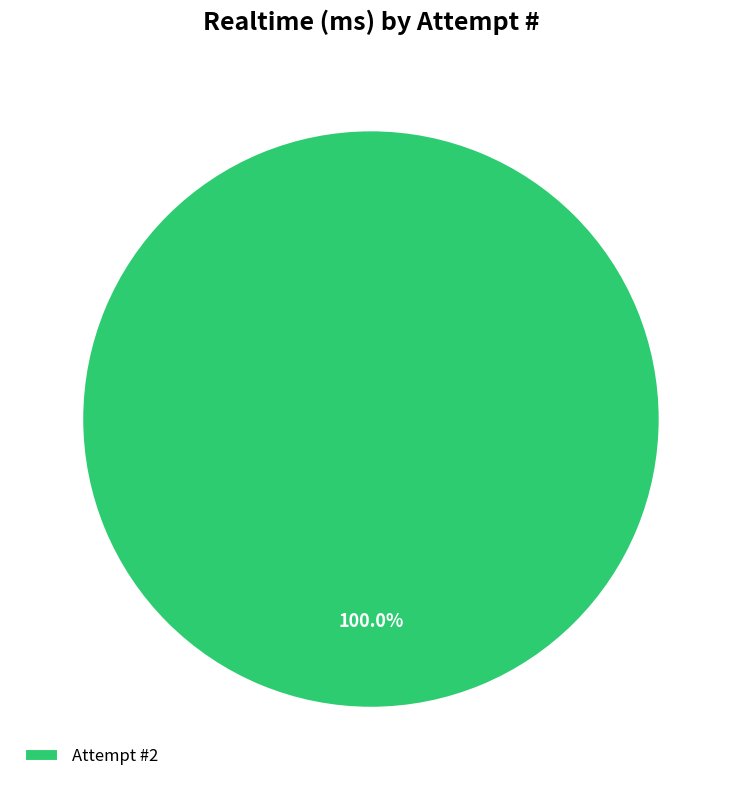

Which category accounts for the majority?

Attempt #2